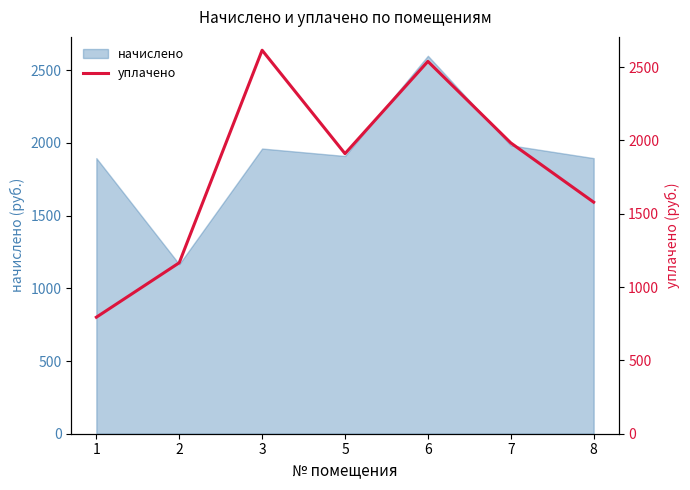

Approximately how many times larger is the value at 6 compared to 2?

2.2